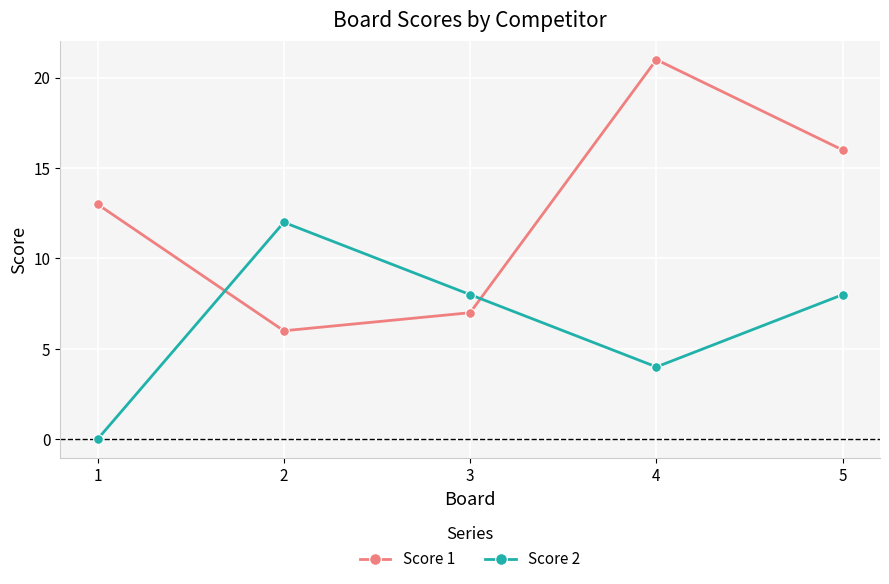

Which series changed the most between 2 and 4?

Score 1